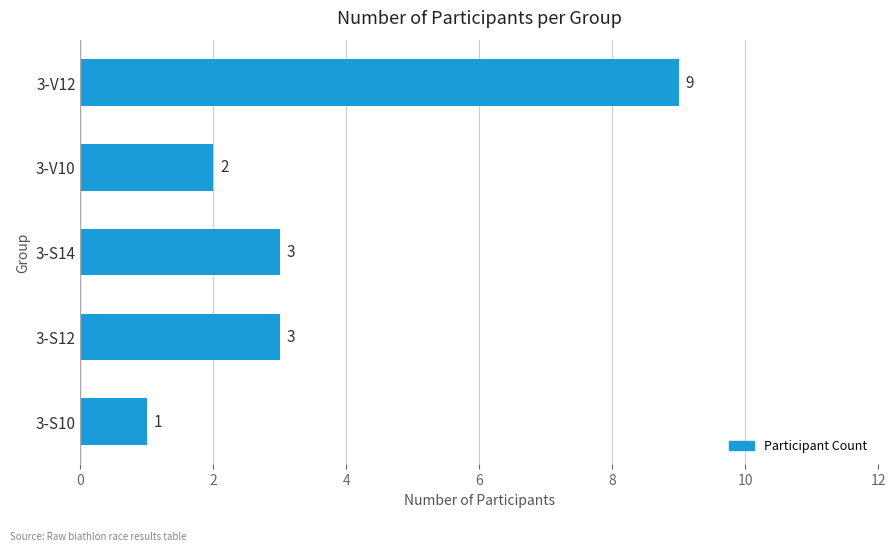

Which has a higher value, 3-V12 or 3-S14?

3-V12